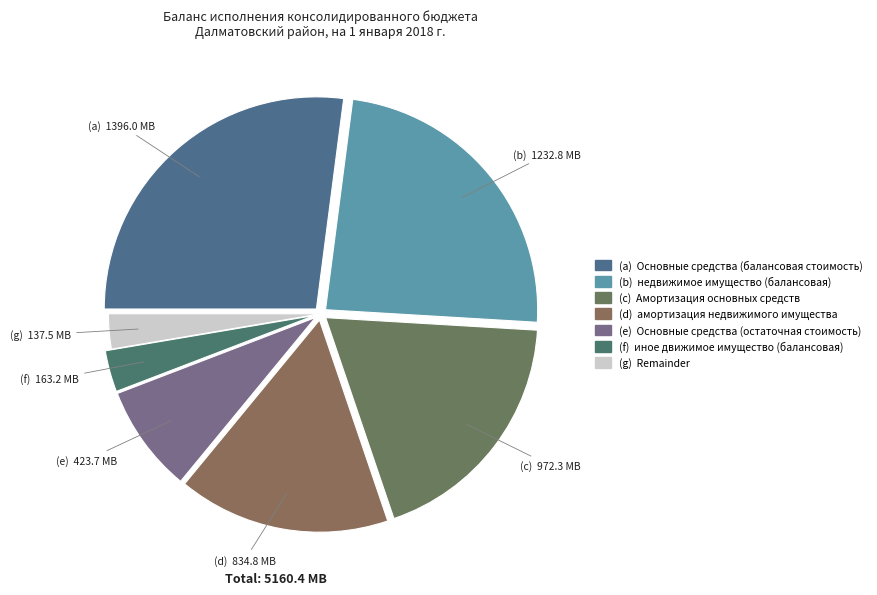

How many slices are in this pie chart?

7